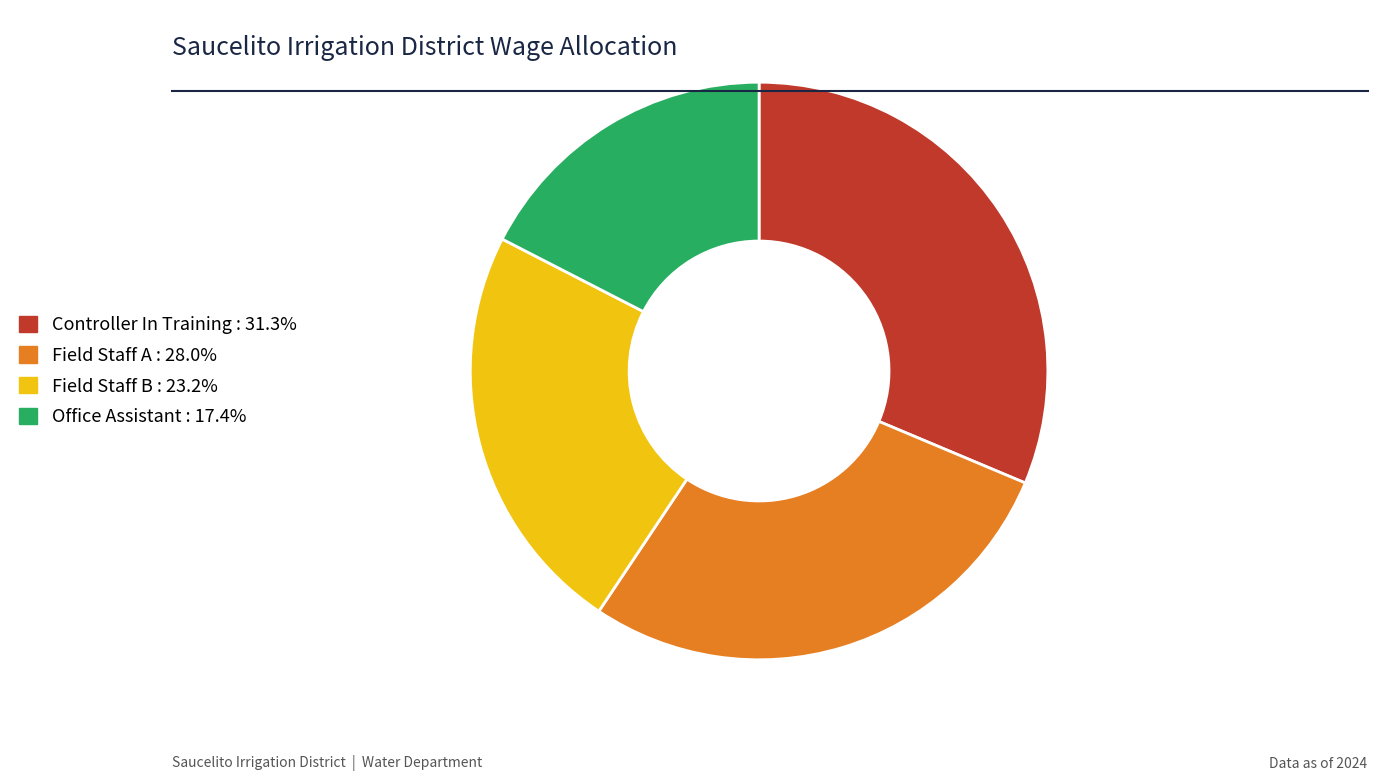

Does Controller In Training account for over 50% of the chart?

No